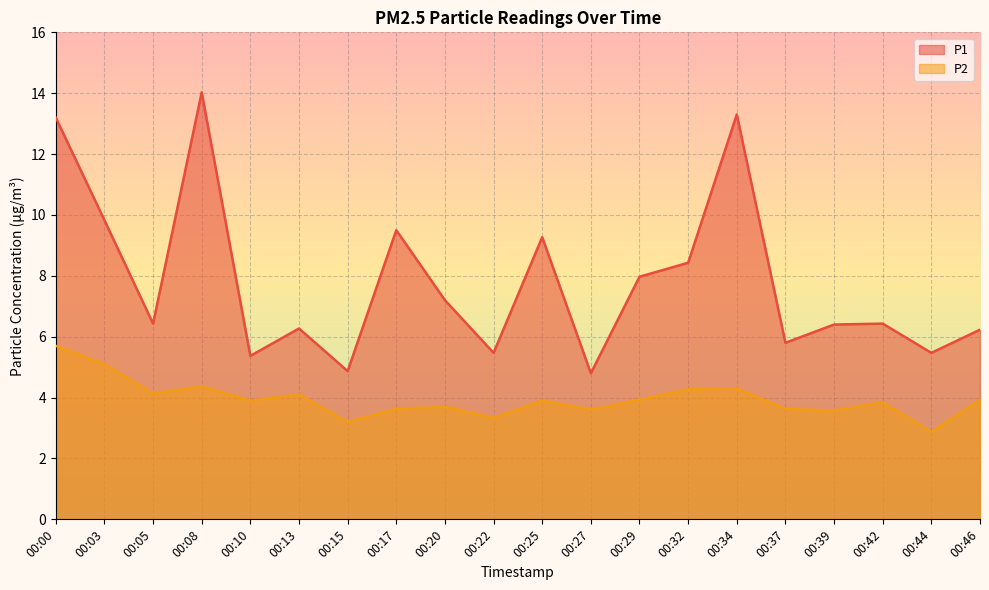

Where is the first local maximum for P2?

00:08